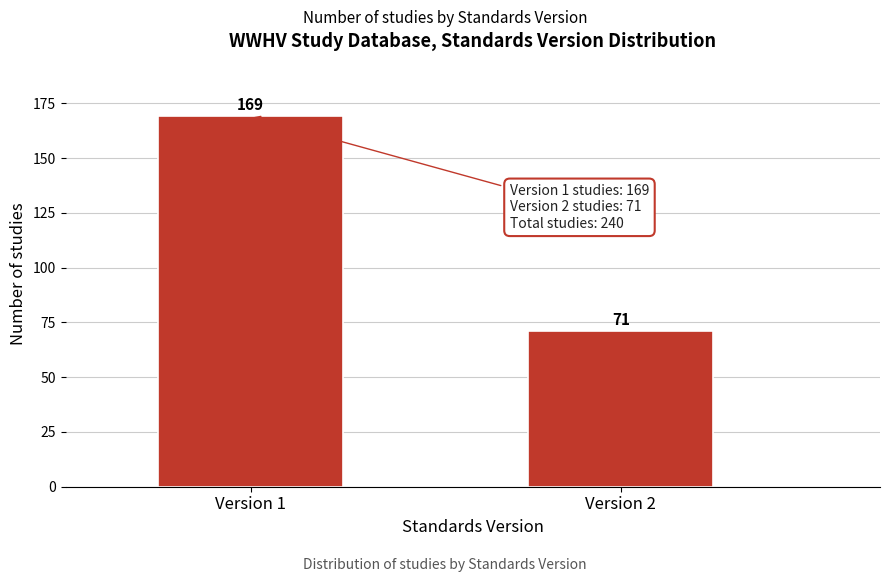

Reading left to right, extract all data points from this chart.

169	71